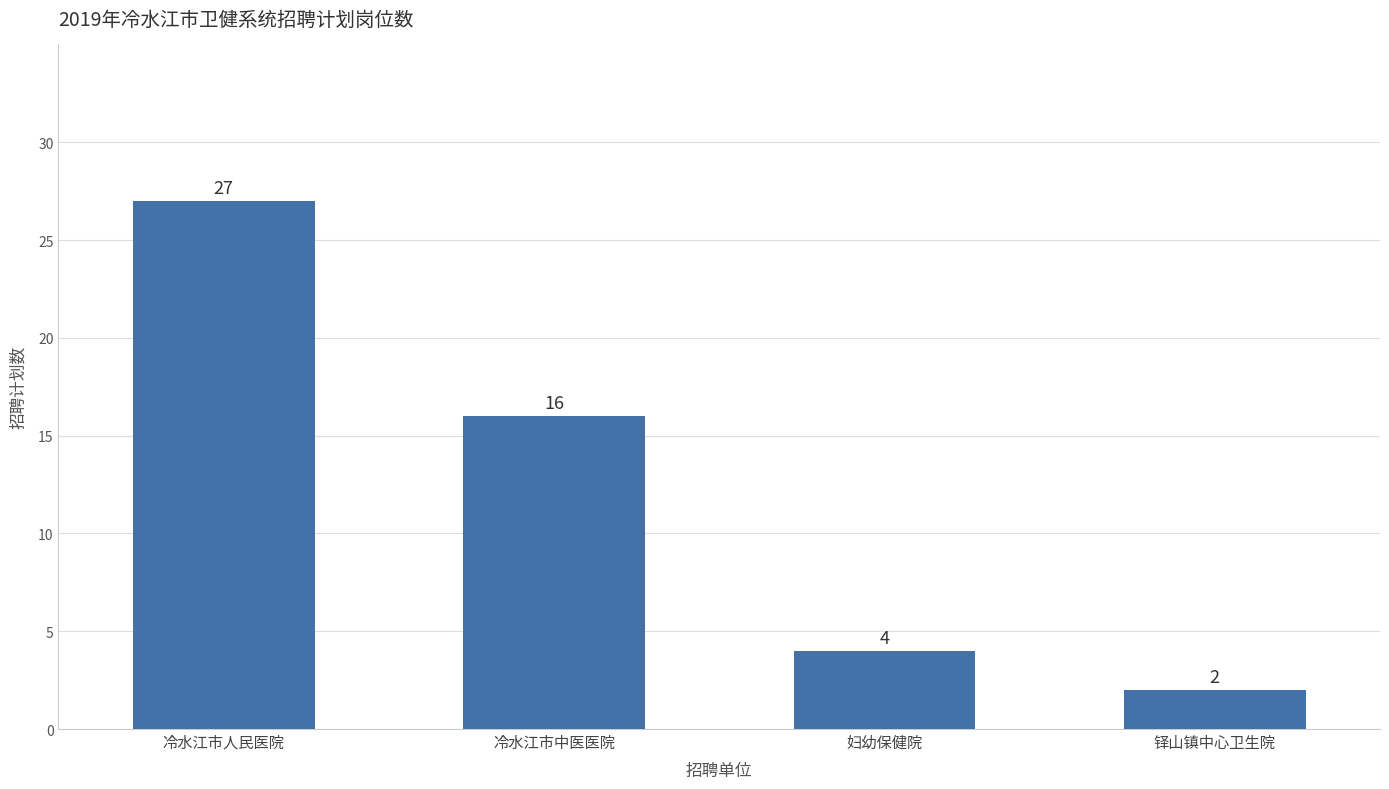

Does the chart contain stacked bars?

No